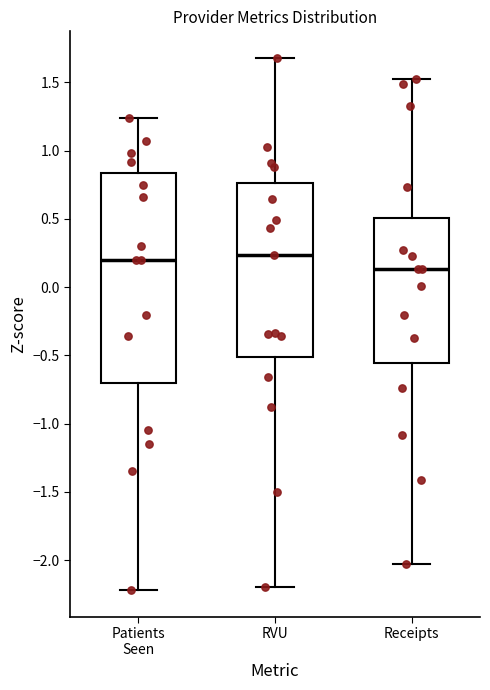

Where does the lower whisker of the box for Patients Seen end on the y-axis? The values are not printed on the chart, so give them approximately, as read against the axis.

-2.20